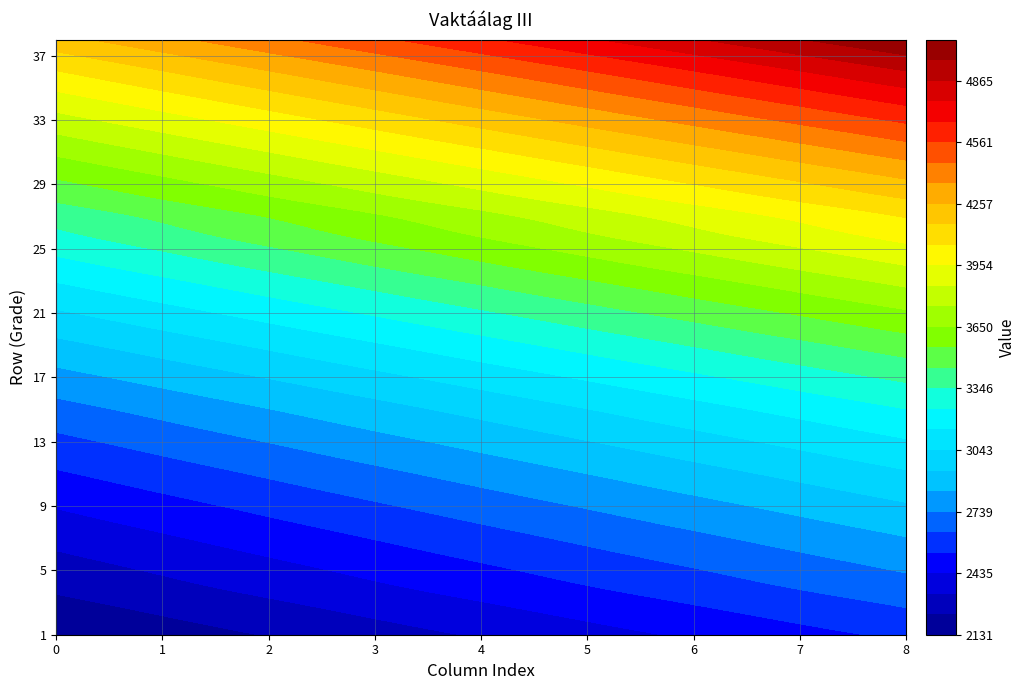

What is the difference between the maximum and minimum values in the 09 series?

488.3